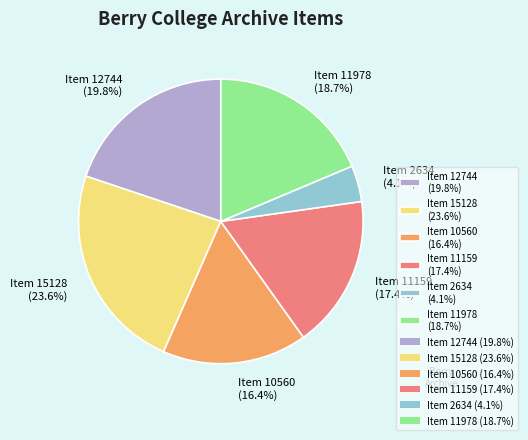

Is Item 11159 the majority of the pie?

No